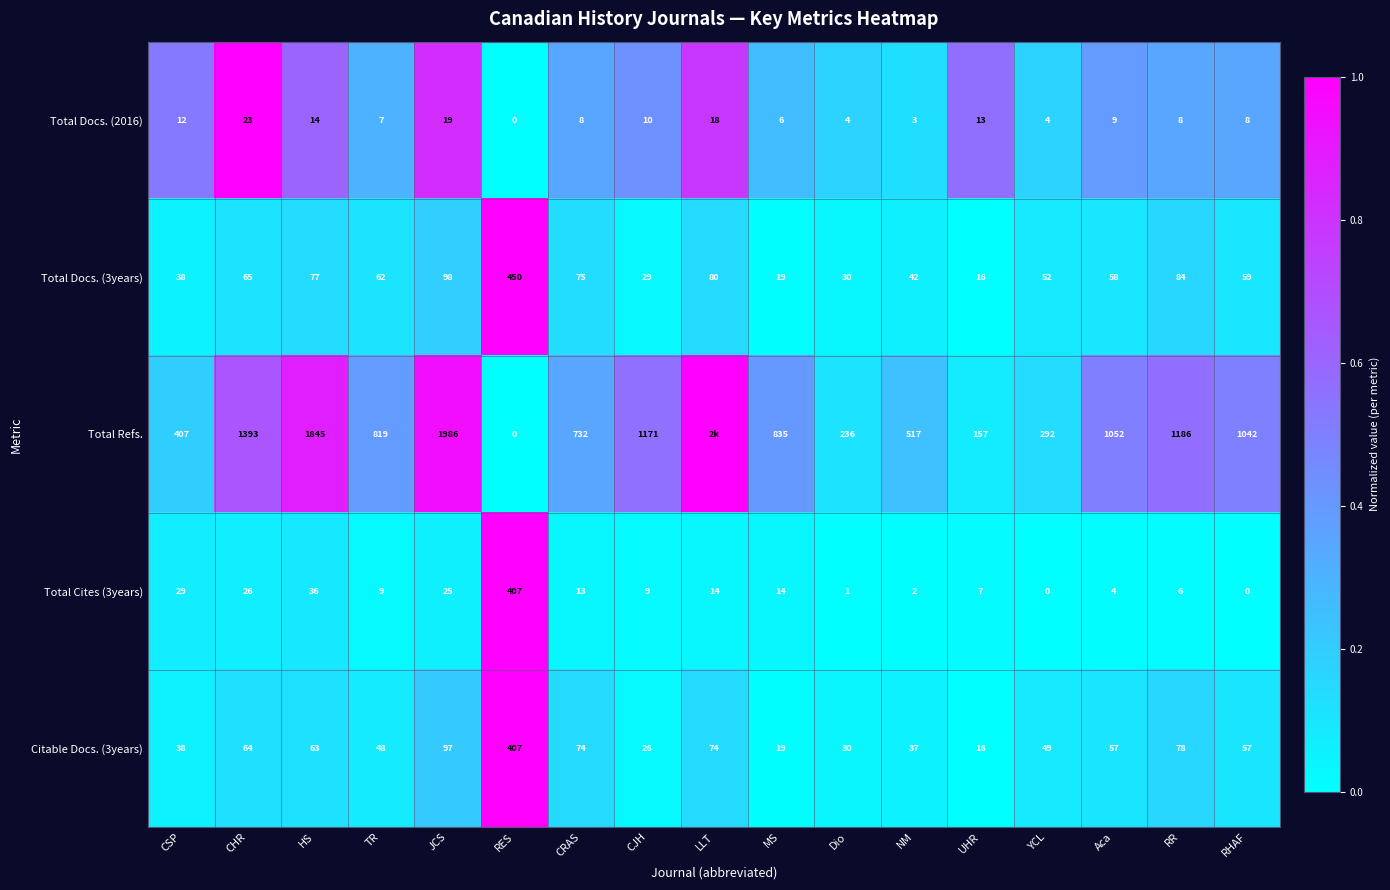

At how many categories does at least one series exceed 0?

17